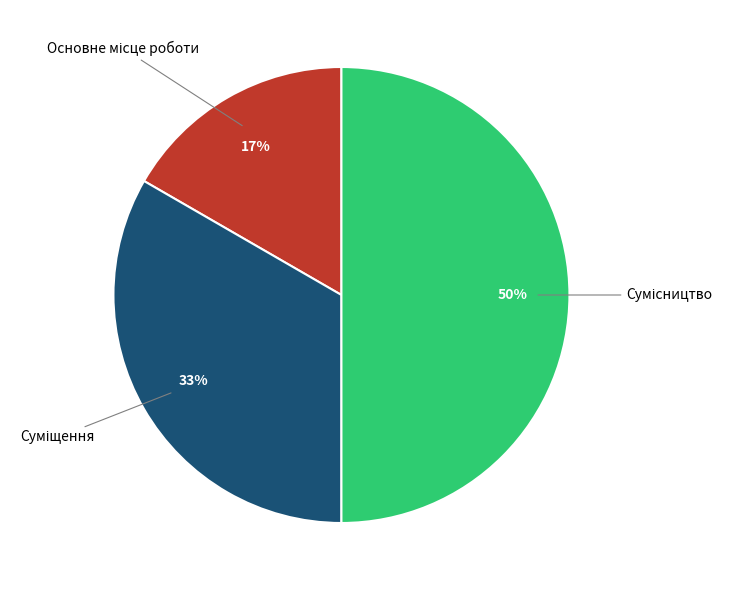

To the nearest percent, what is the difference between the largest and smallest slice percentages?

33%